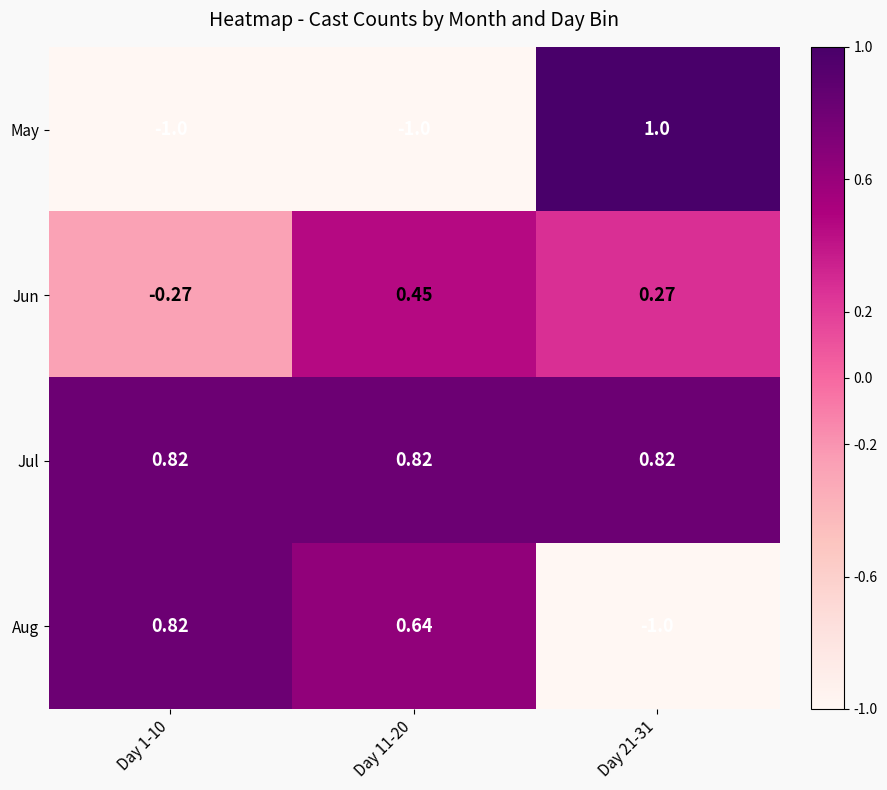

Is the value of Aug at Day 1-10 greater than the value of Jun at Day 21-31?

Yes